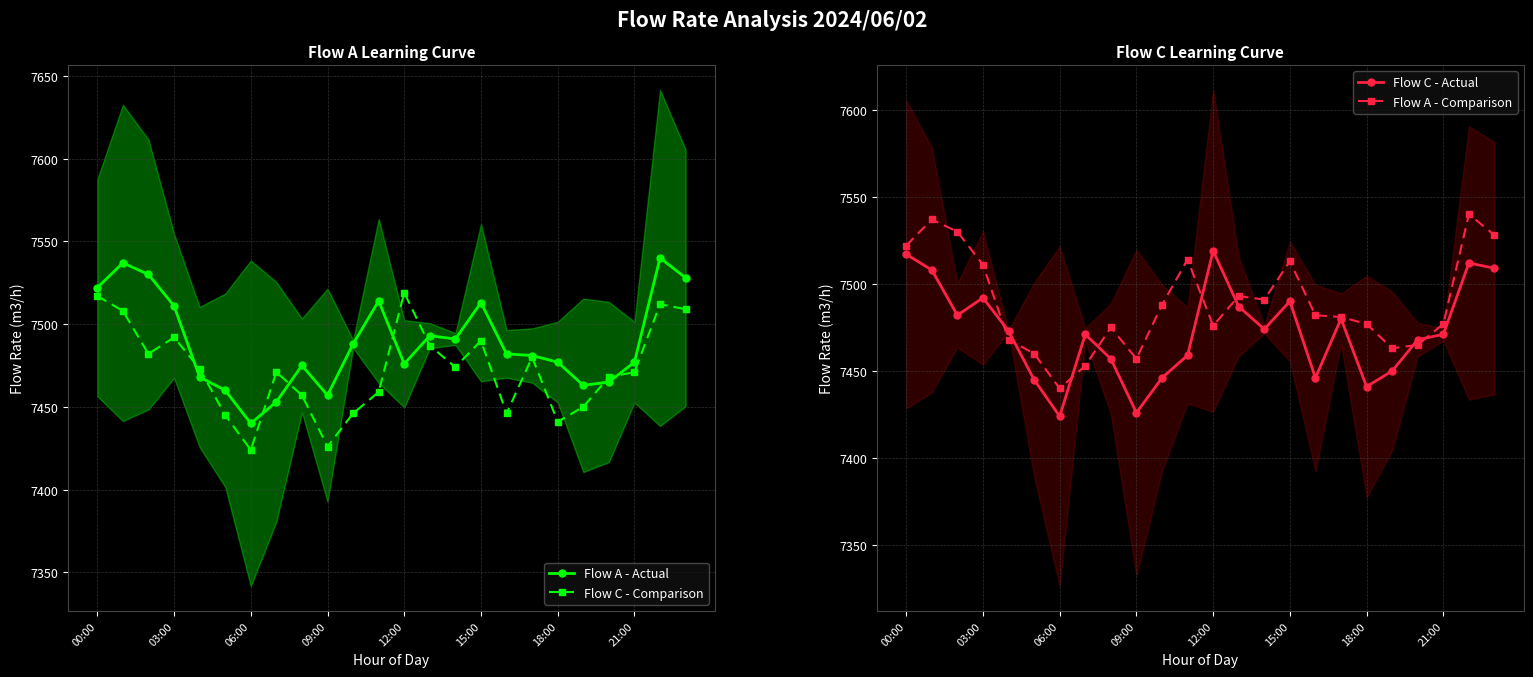

Which series has the widest spread of values?

Flow A - Actual